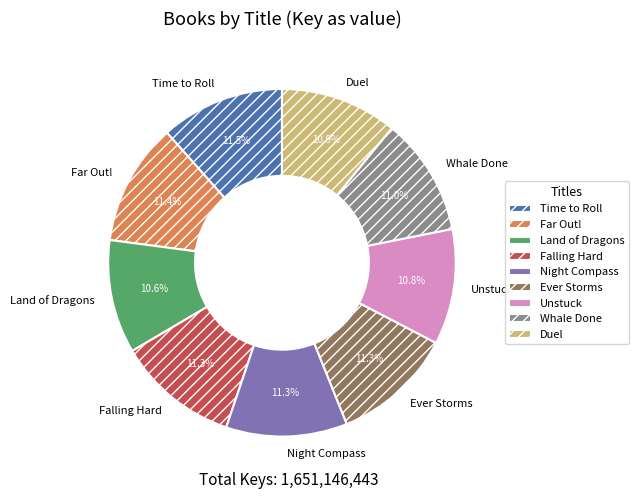

Approximately how many times larger is the value at Time to Roll compared to Duel?

1.1